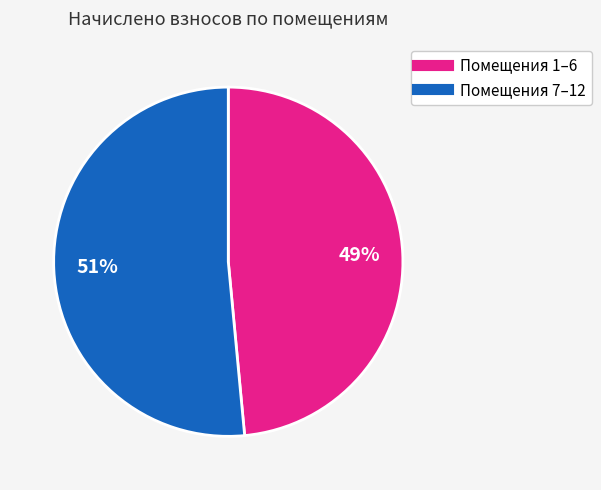

Is there any slice that represents more than half of the pie?

Yes